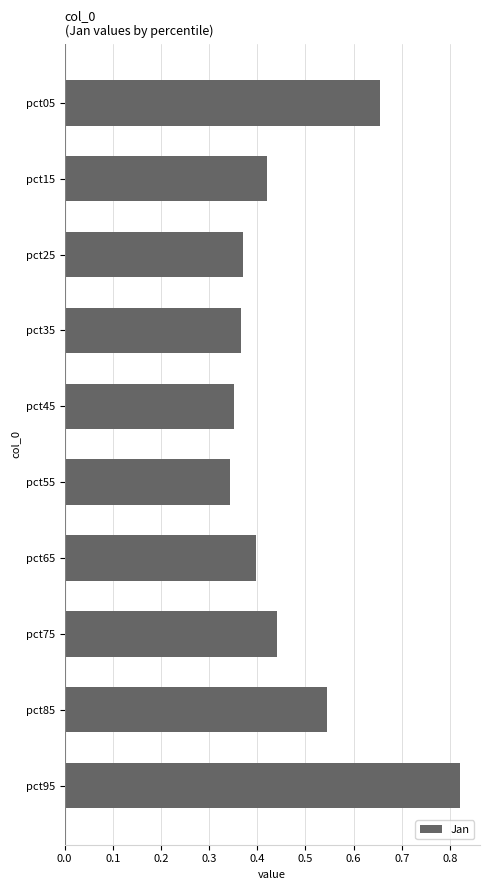

At which category does the chart reach its peak across all series?

pct95